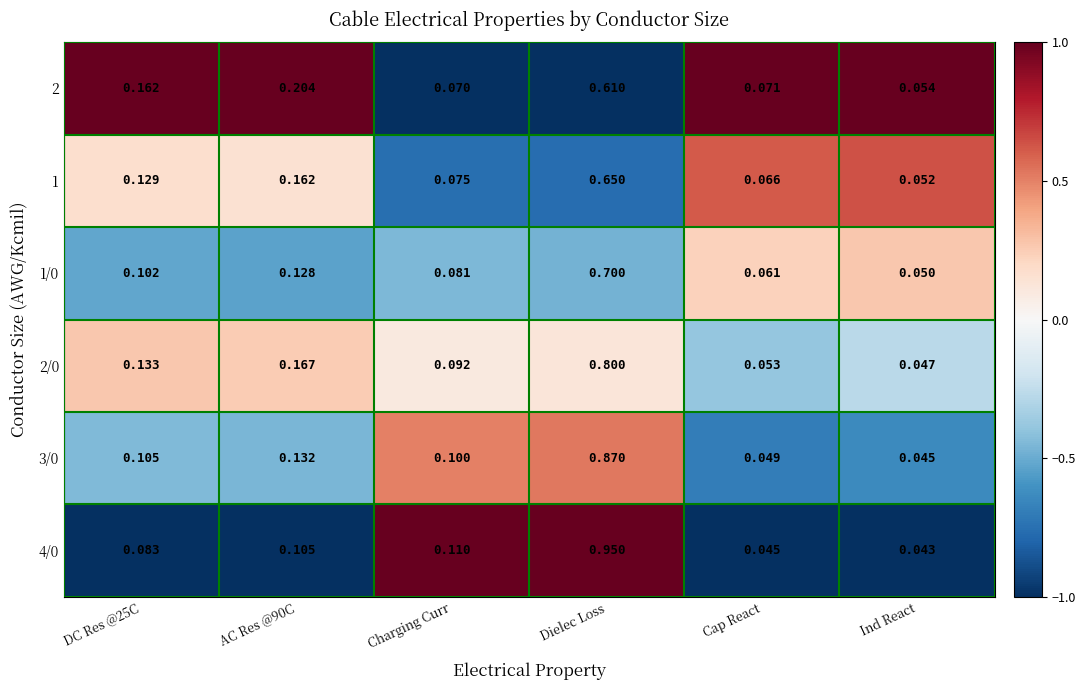

Is the value of 4/0 at Dielec Loss greater than the value of 2 at Charging Curr?

Yes